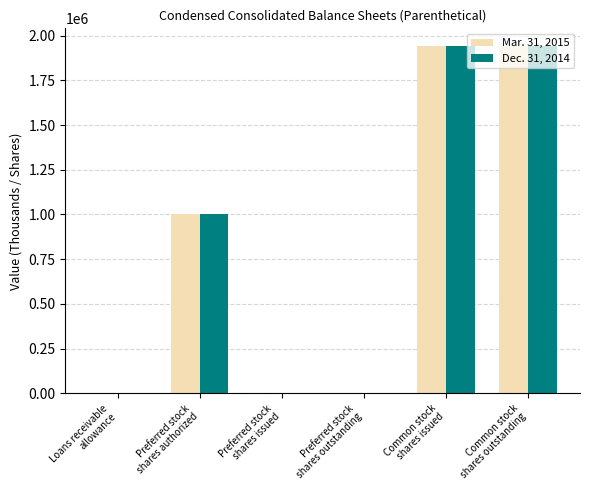

What is the difference between the Dec. 31, 2014 values at Common stock
shares outstanding and Loans receivable
allowance?

1939519